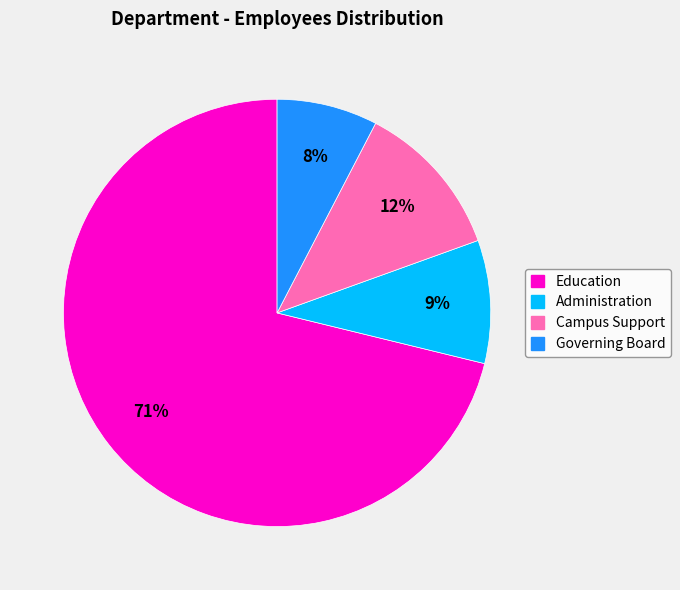

Rank the categories by value from highest to lowest.

Education, Campus Support, Administration, Governing Board